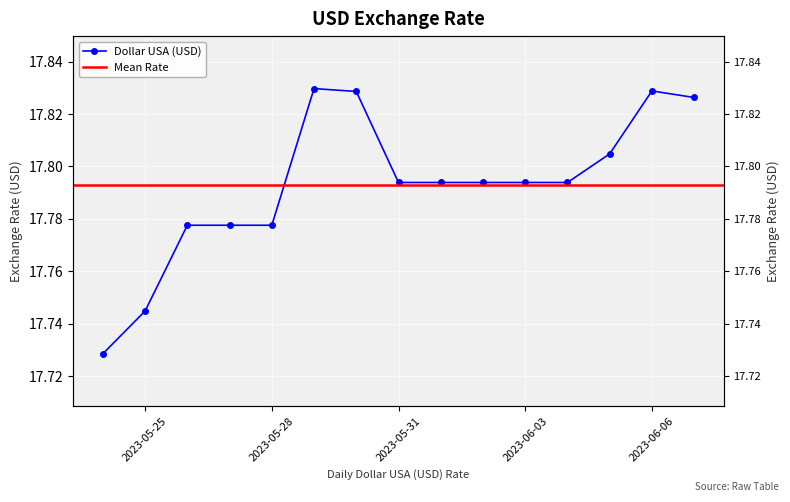

What is the sum of the values at 2023-05-30 and 2023-06-02?

35.6